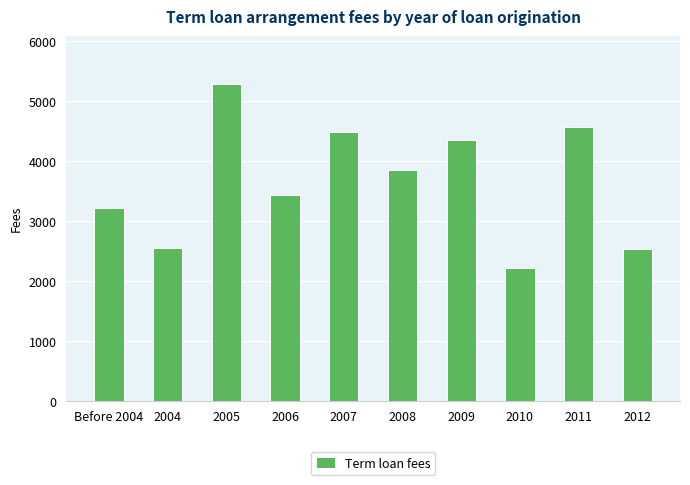

What is the label of the 1st bar from the right?

2012